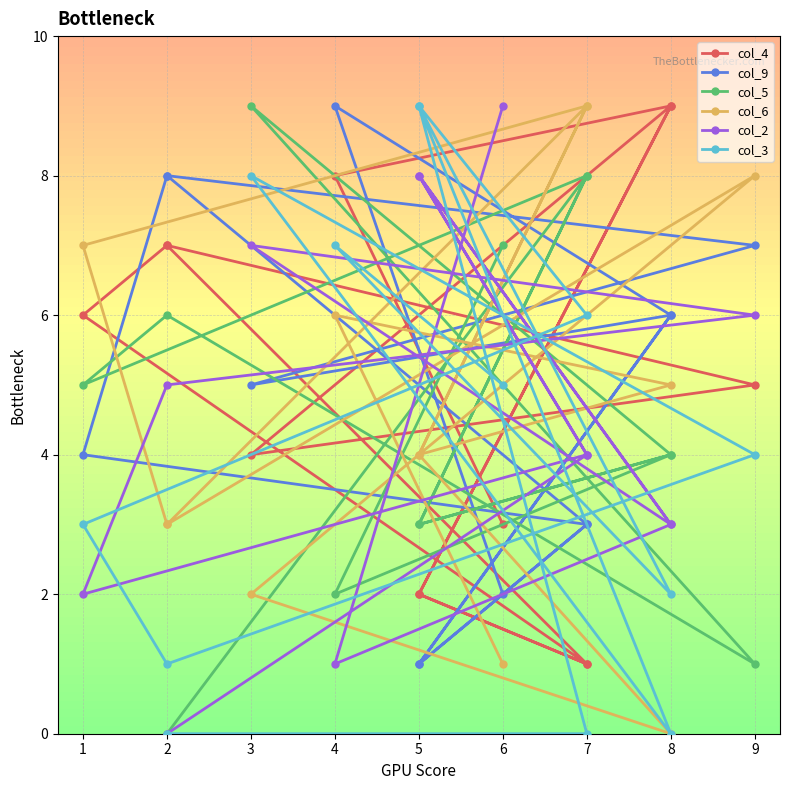

The col_9 series shows 1 at 7. True or false?

False